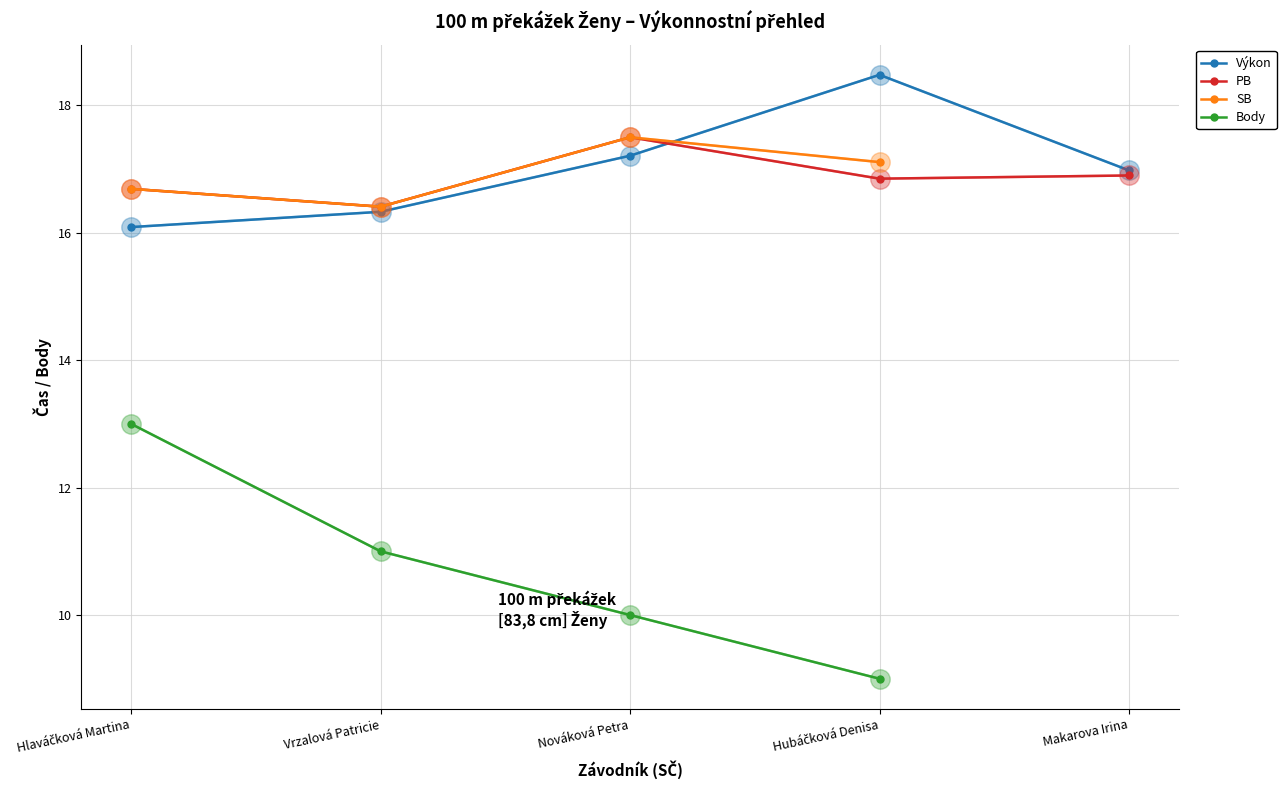

What is the label of the 2nd point from the left?

Vrzalová Patricie